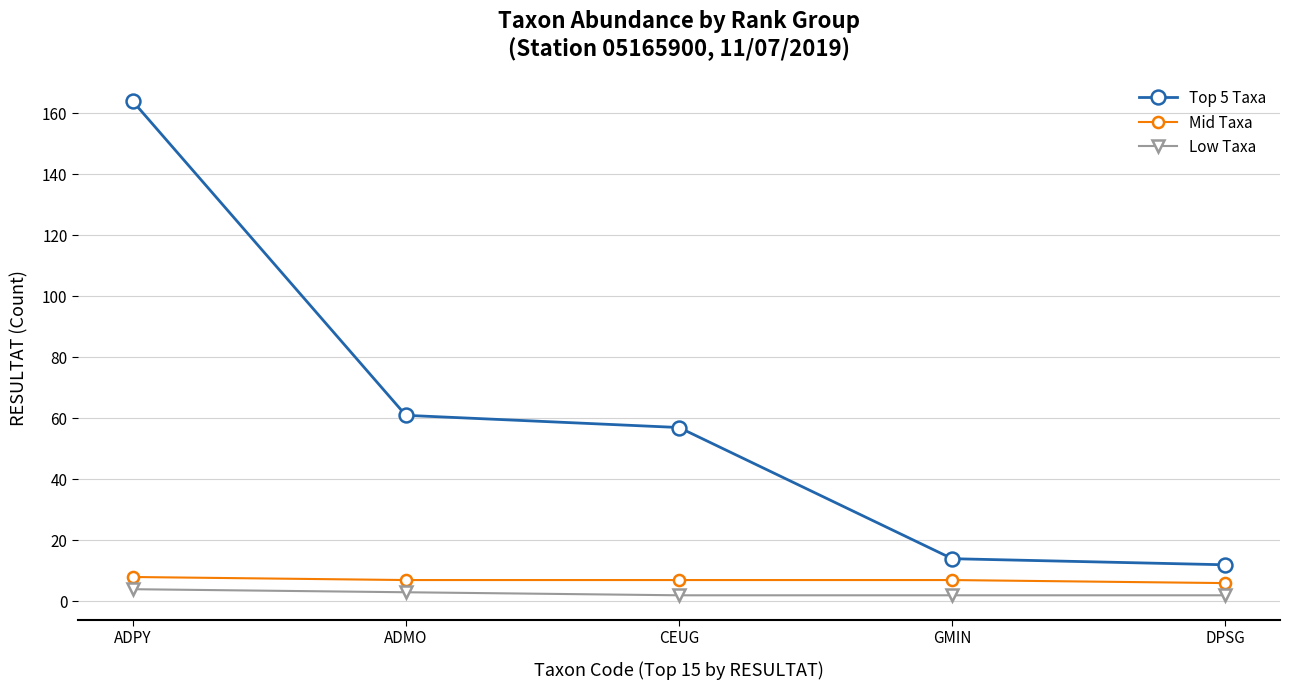

True or false: Mid Taxa has more than 2 points higher than both neighbors.

False